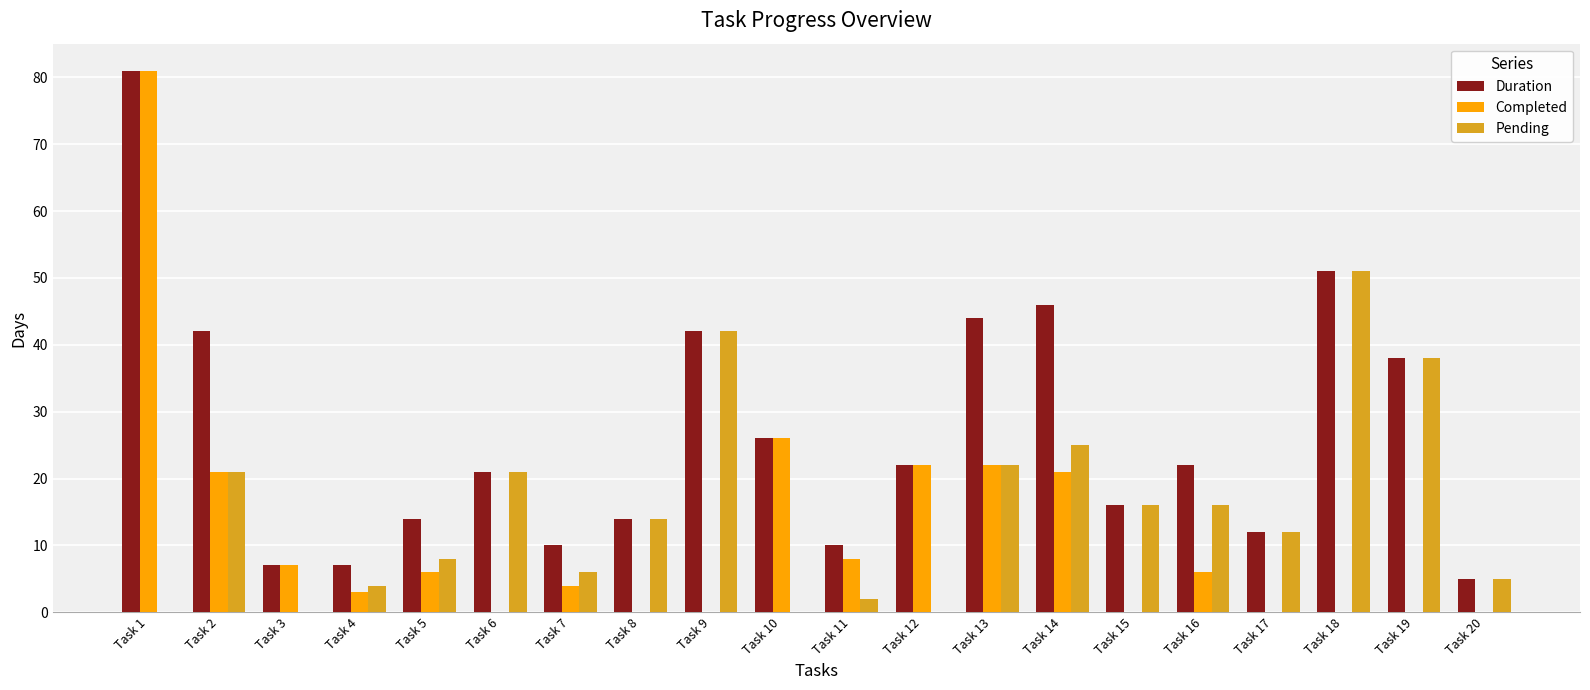

Where does the Pending series first go above 14?

Task 2